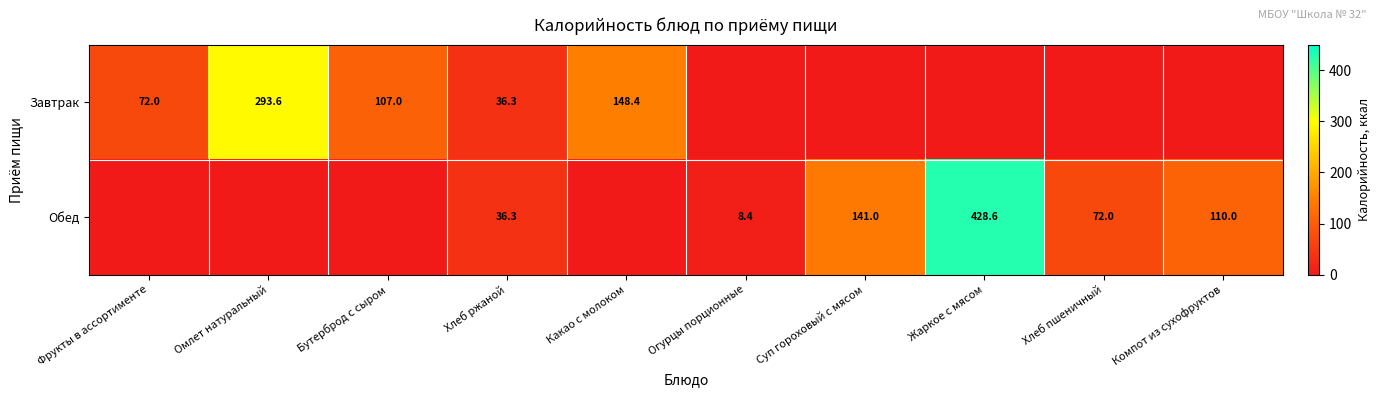

Is it true that Обед equals 428.6 at Жаркое с мясом?

True